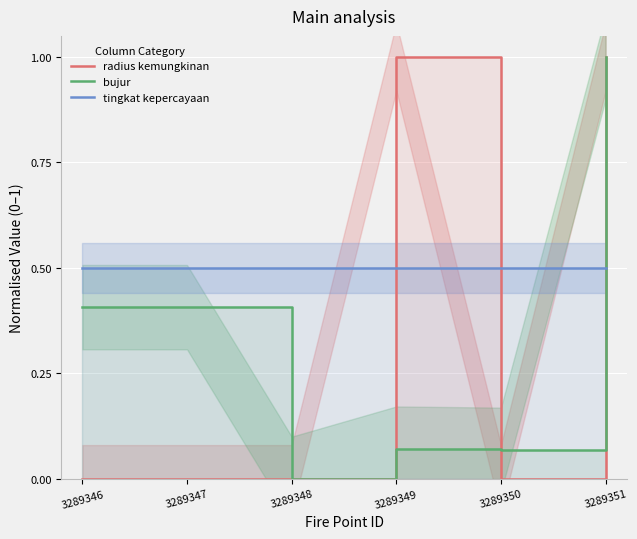

What is the maximum value shown in the chart?

1.0